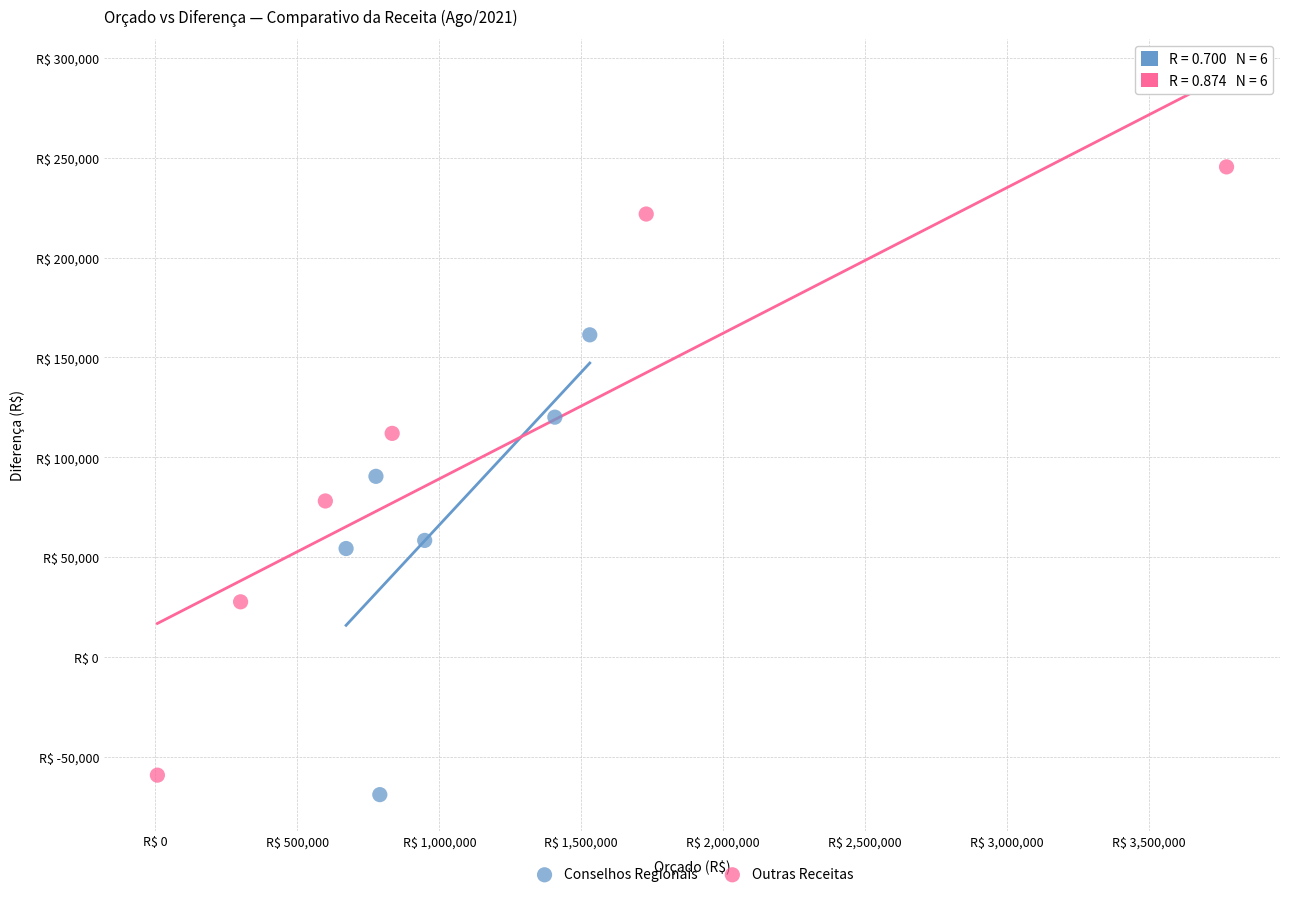

Which series reaches the maximum Y coordinate?

Outras Receitas